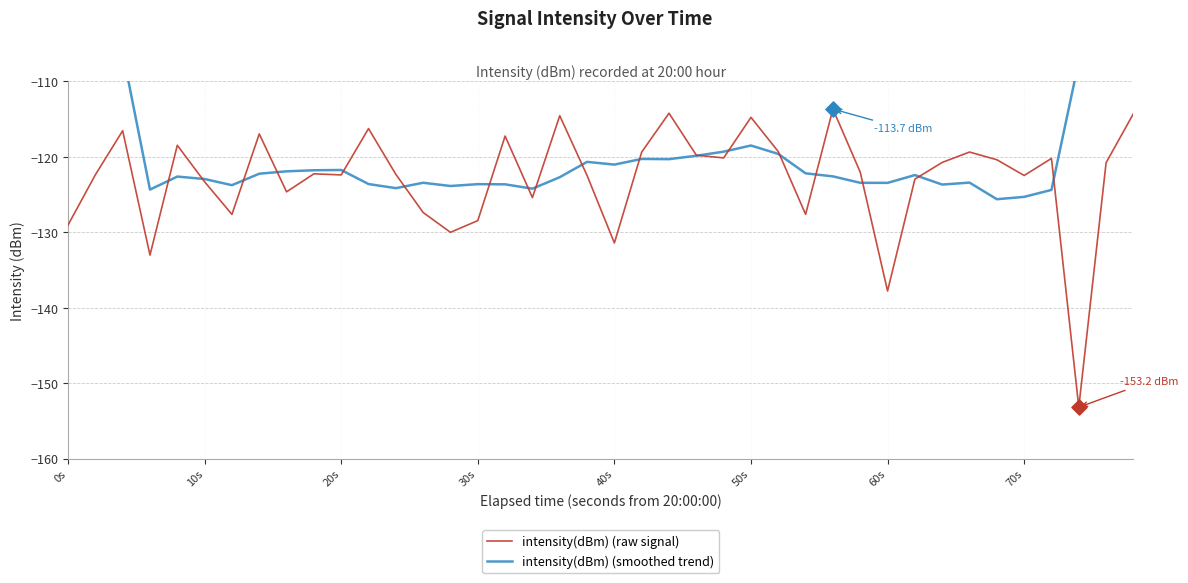

Which series has the widest spread of Y values?

intensity(dBm) (smoothed trend)